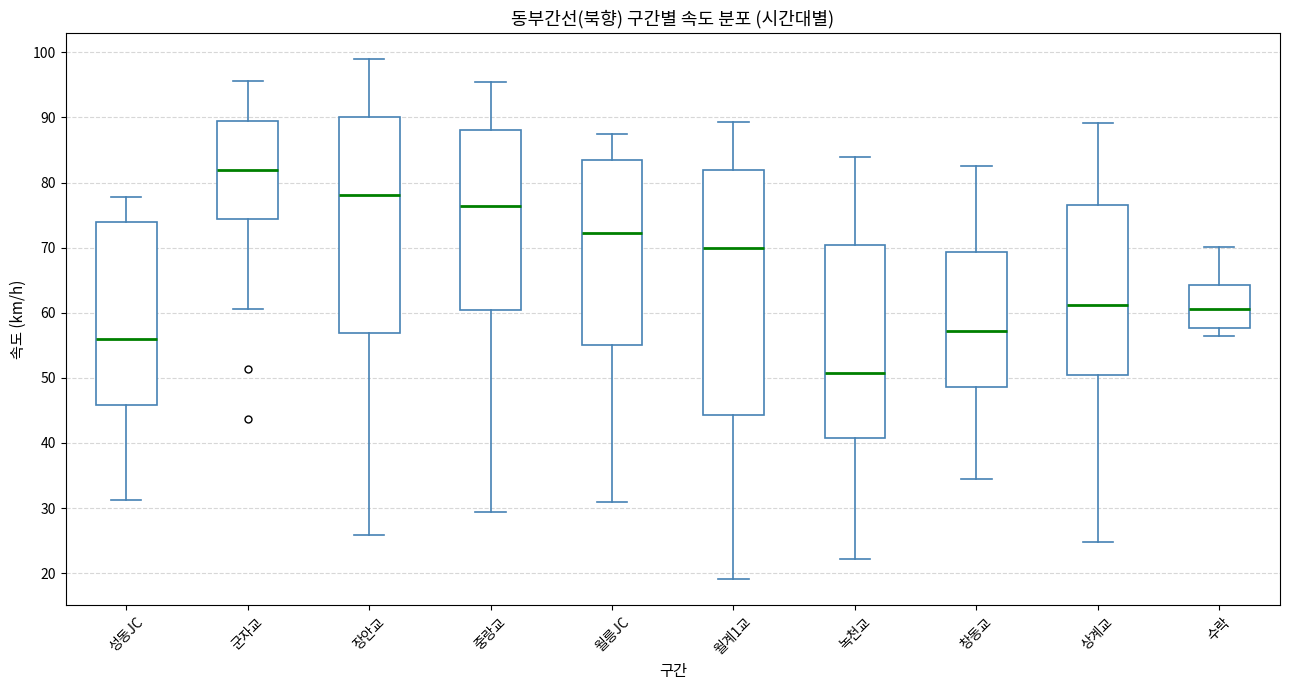

Which box has the highest median line?

군자교